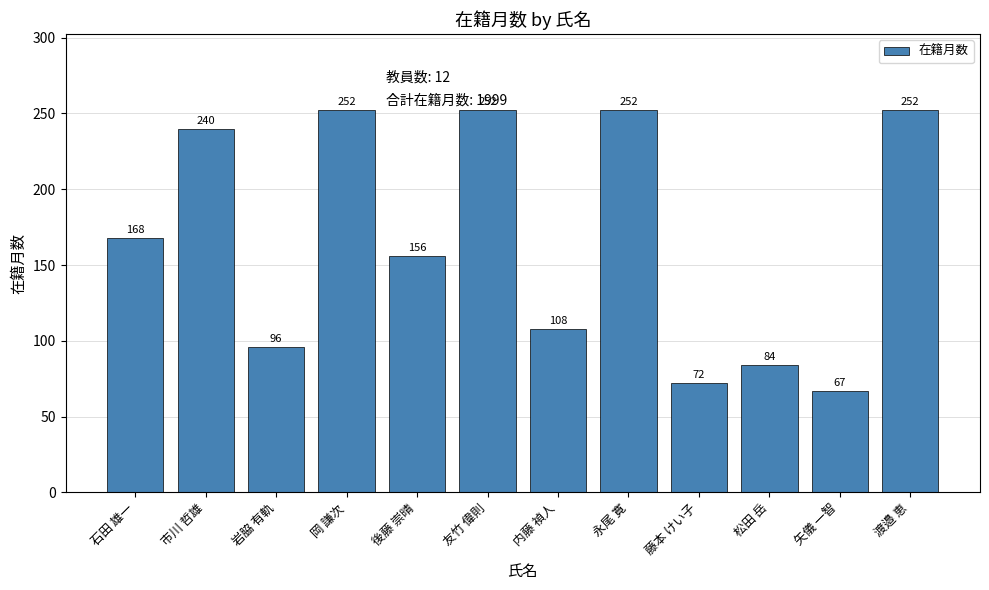

Approximately how many times larger is the value at 渡邉 恵 compared to 岡 謙次?

1.0